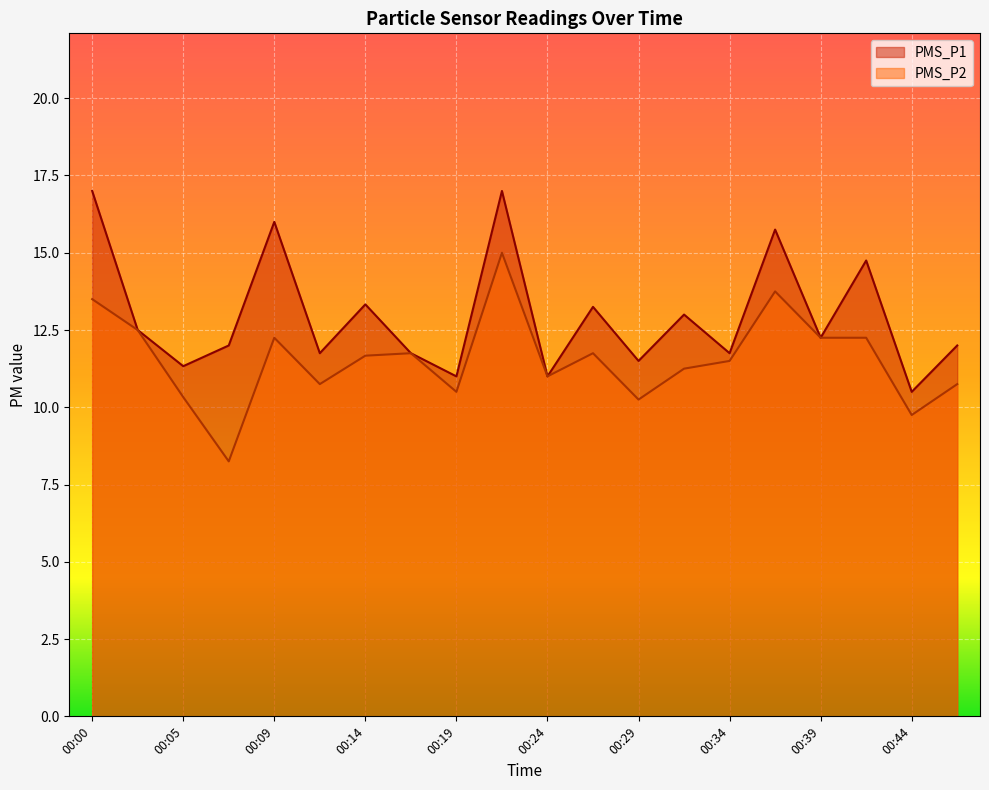

True or false: PMS_P2 and PMS_P1 intersect in this chart.

False